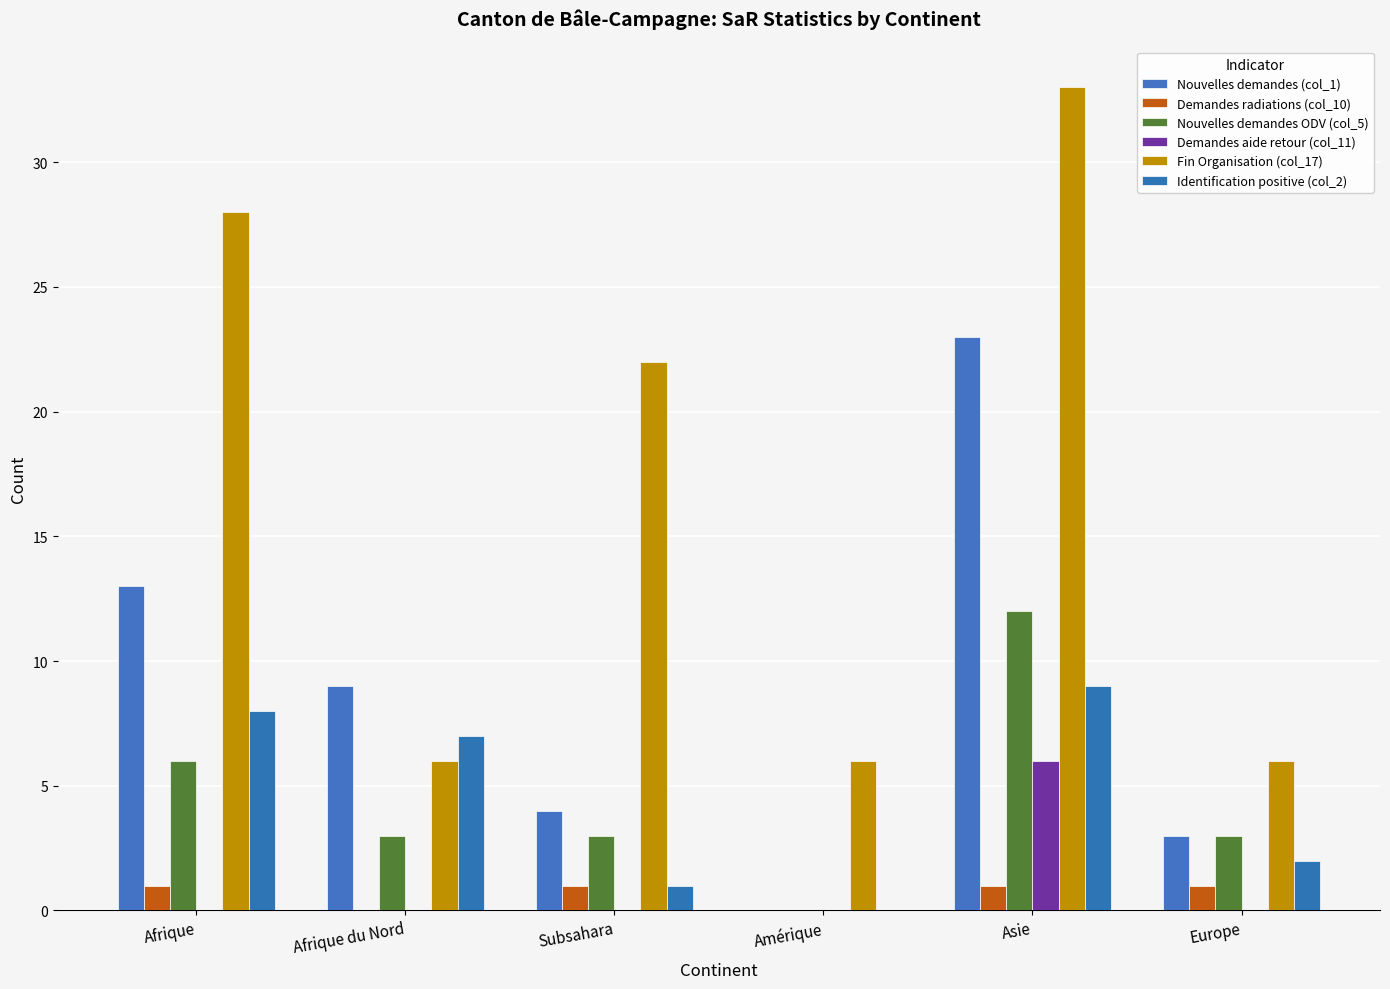

How many groups of bars are there?

6